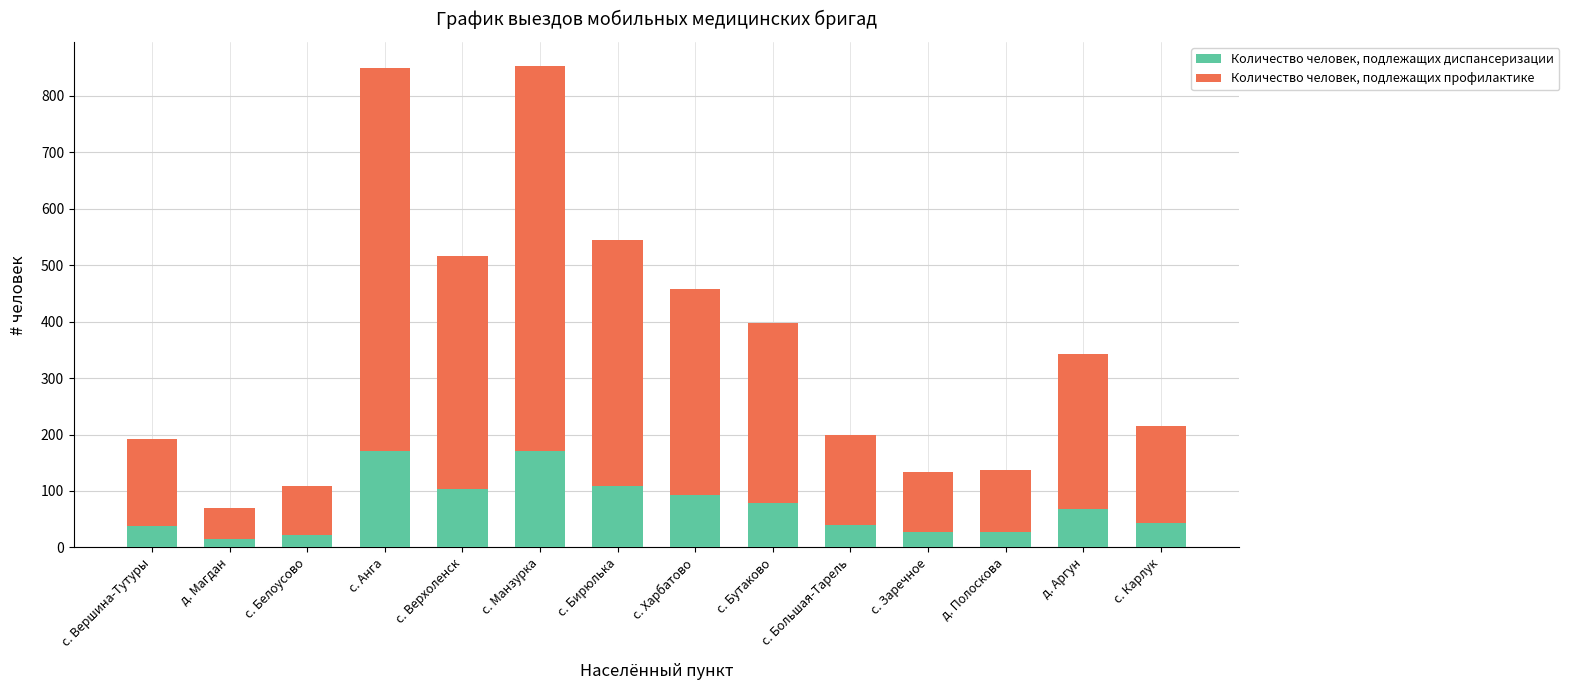

What is the difference between the Количество человек, подлежащих диспансеризации values at с. Анга and с. Карлук?

127